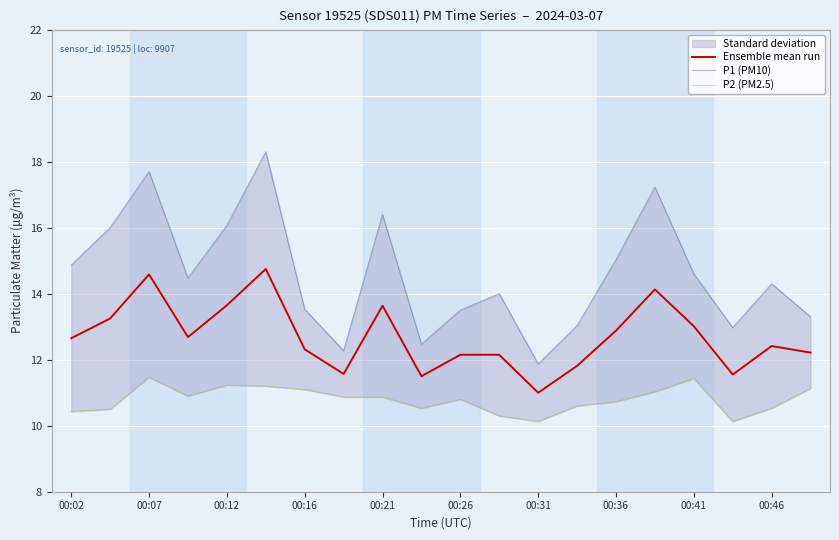

Count the number of categories in the chart.

20